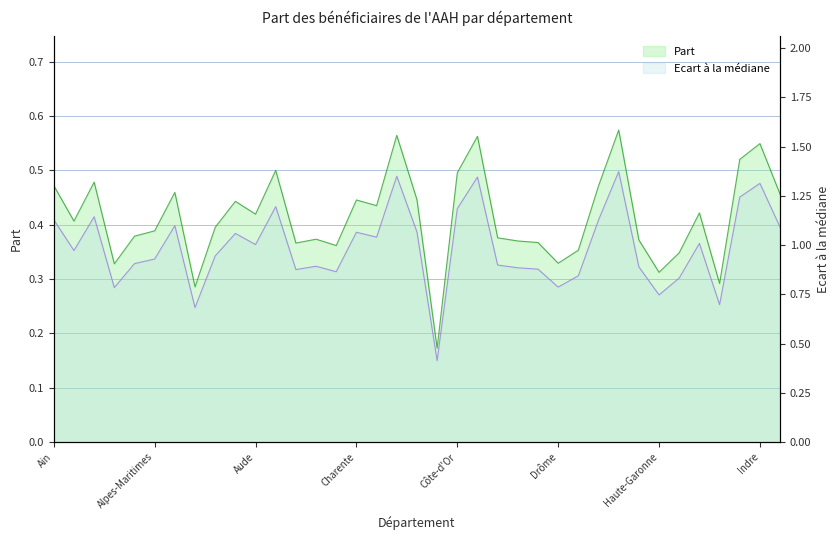

At which label does Ecart à la médiane reach its peak?

Finistère